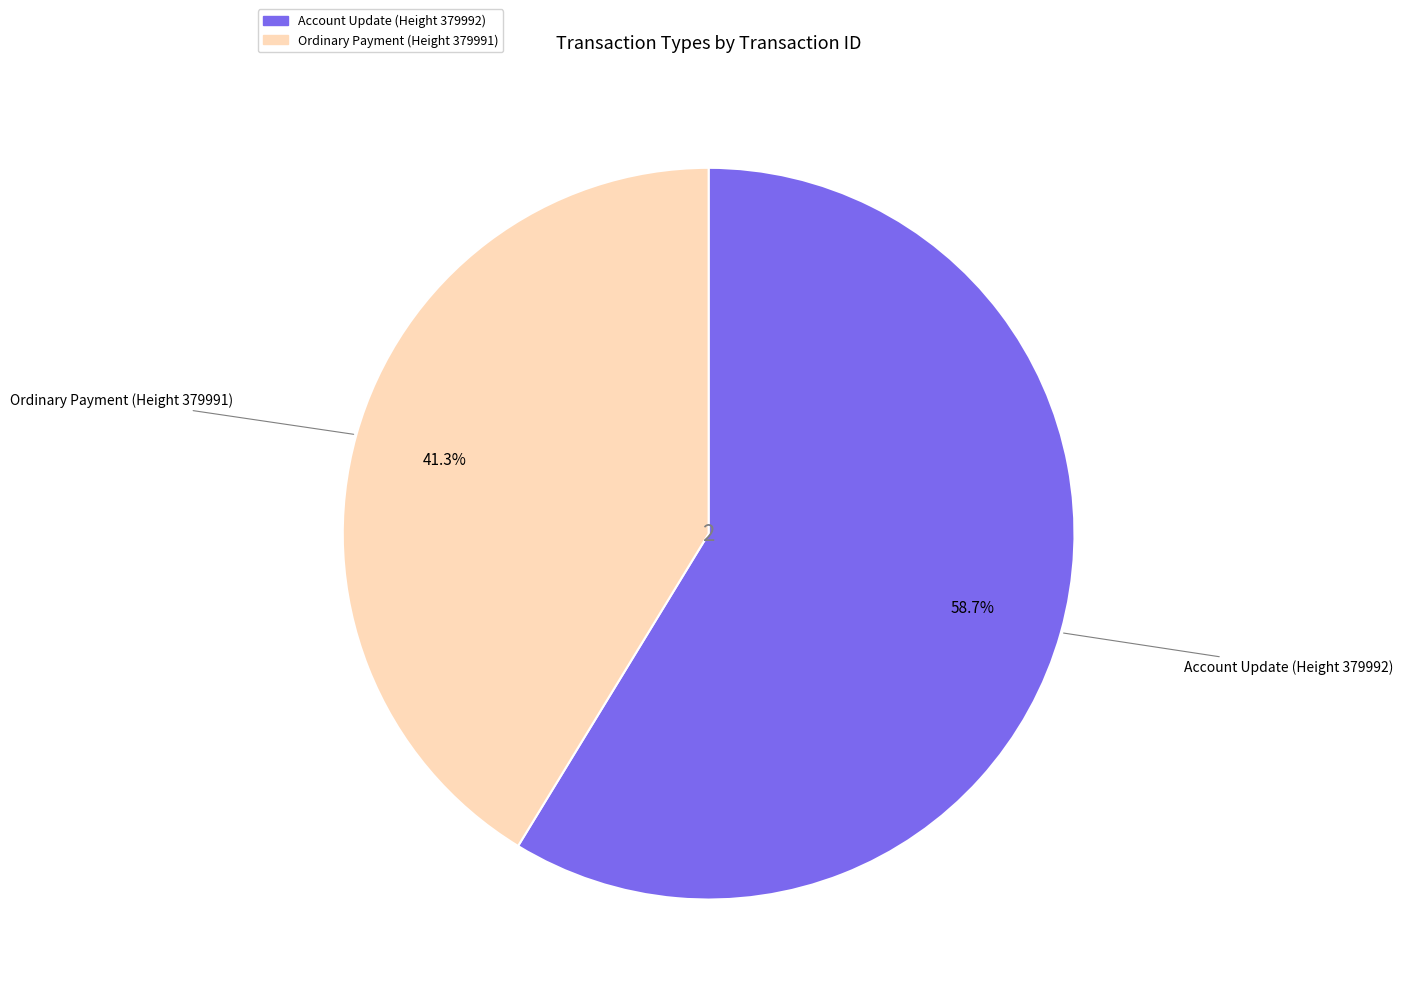

Which slice is the smallest?

Ordinary Payment (Height 379991)